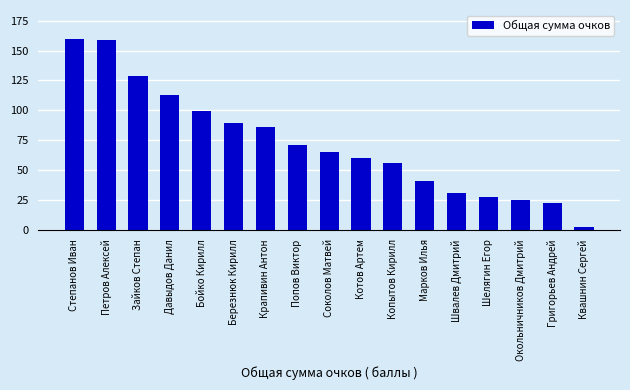

What is the label of the 8th bar from the left?

Попов Виктор